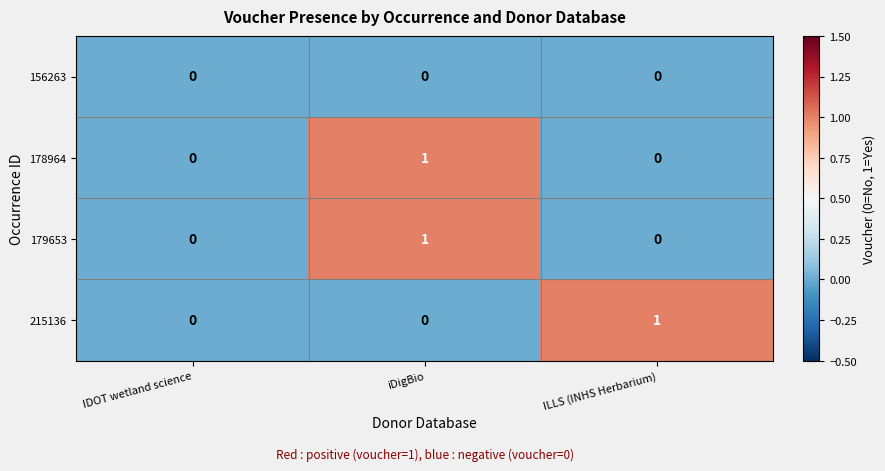

Which category has the highest value in the 178964 series?

iDigBio